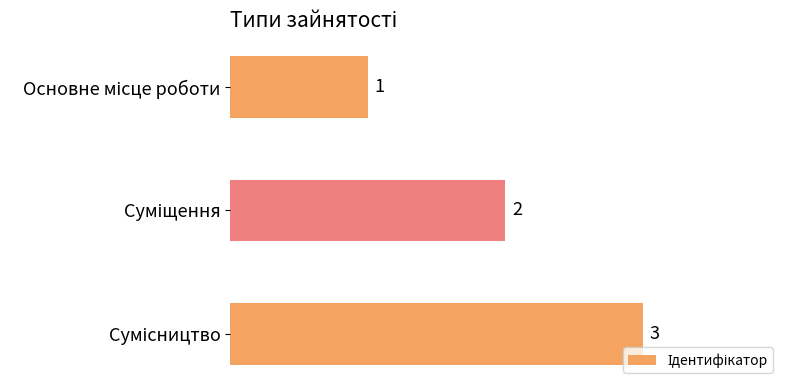

Count the values in the range 1 to 3.

3